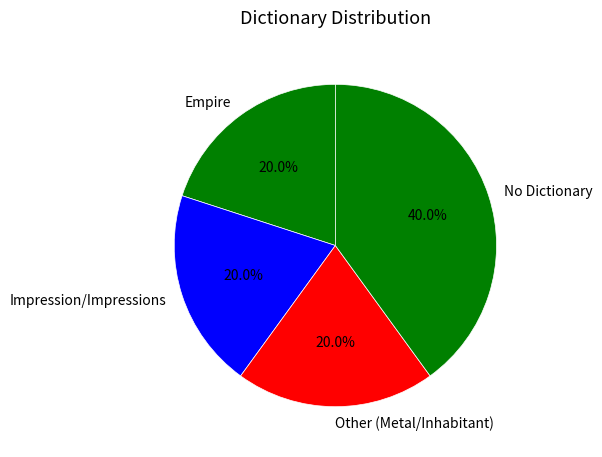

Which slice is the largest?

No Dictionary